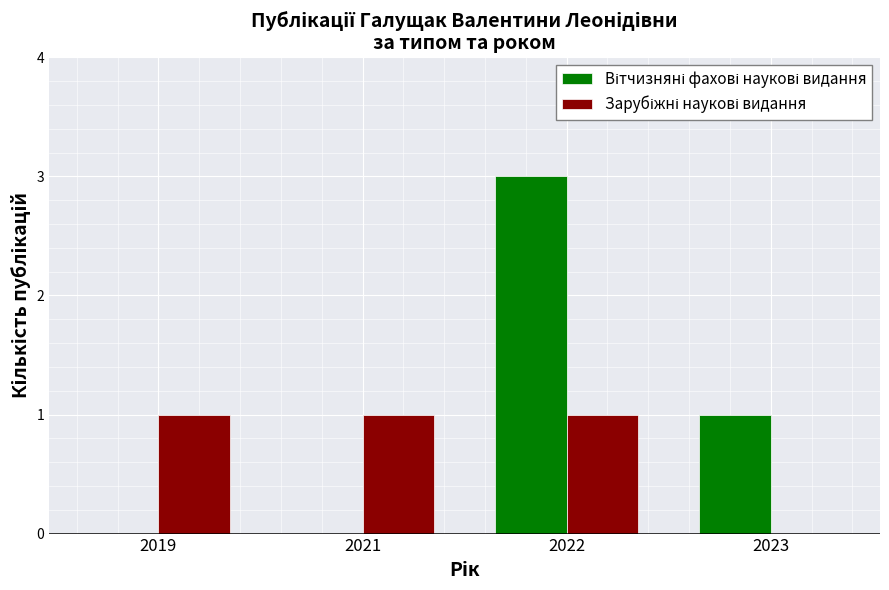

How many series are shown in this chart?

2